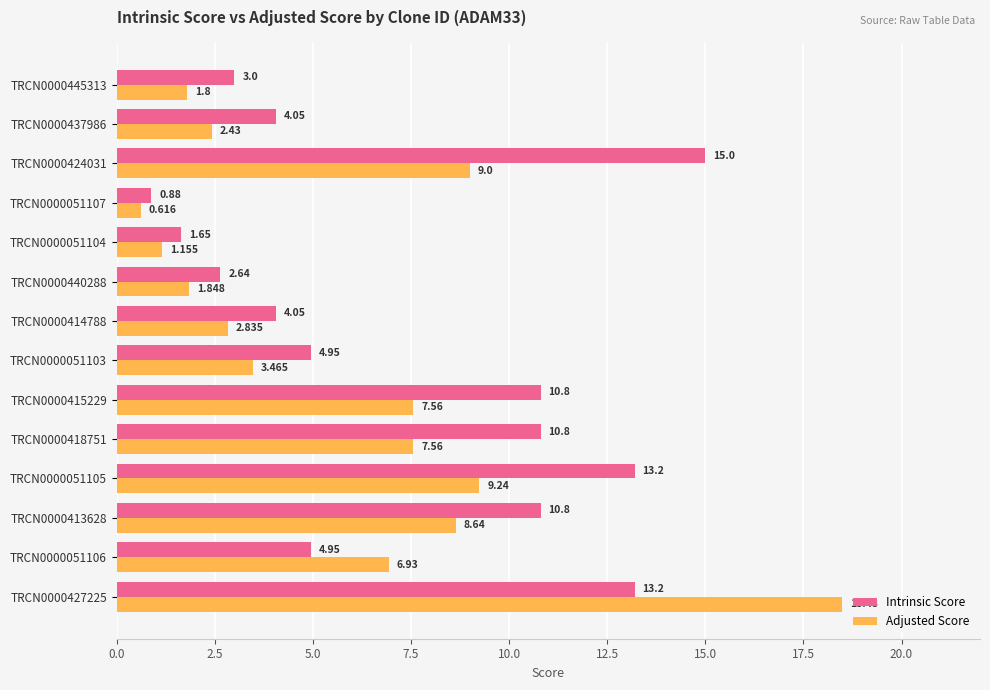

Which series has the widest spread of values?

Adjusted Score